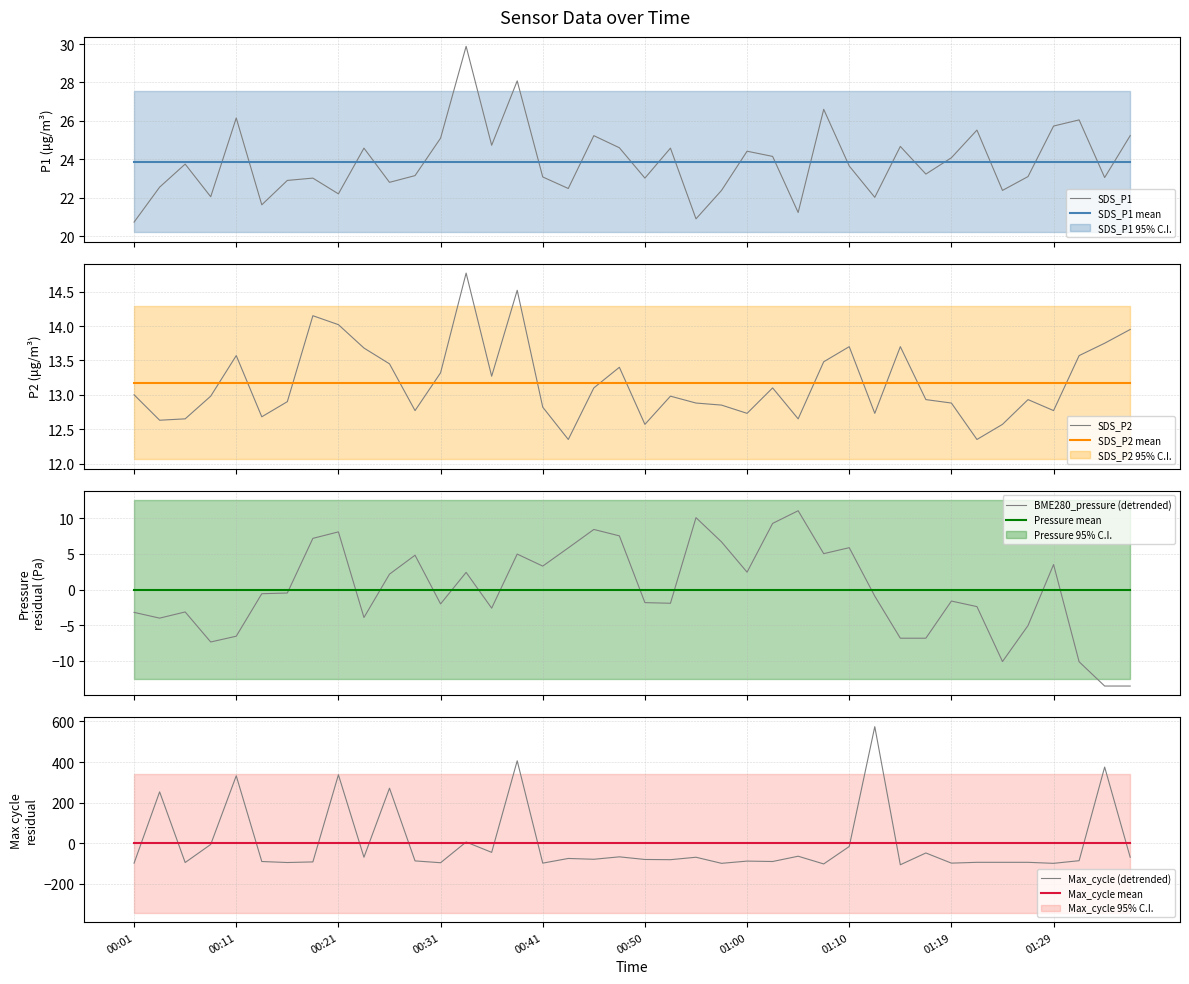

Which series has the widest spread of values?

Max_cycle